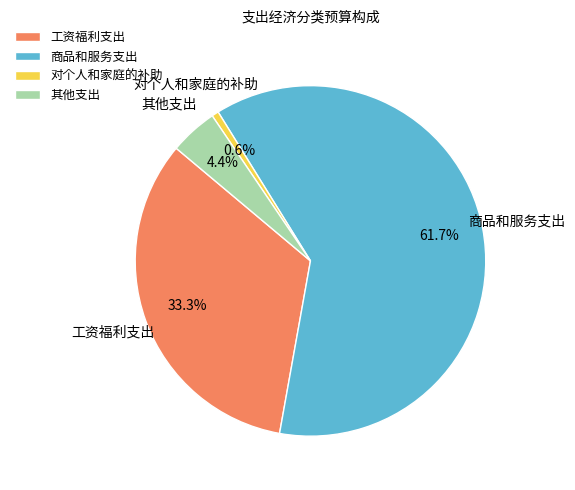

The 商品和服务支出 slice represents 53% of the pie. True or false?

False